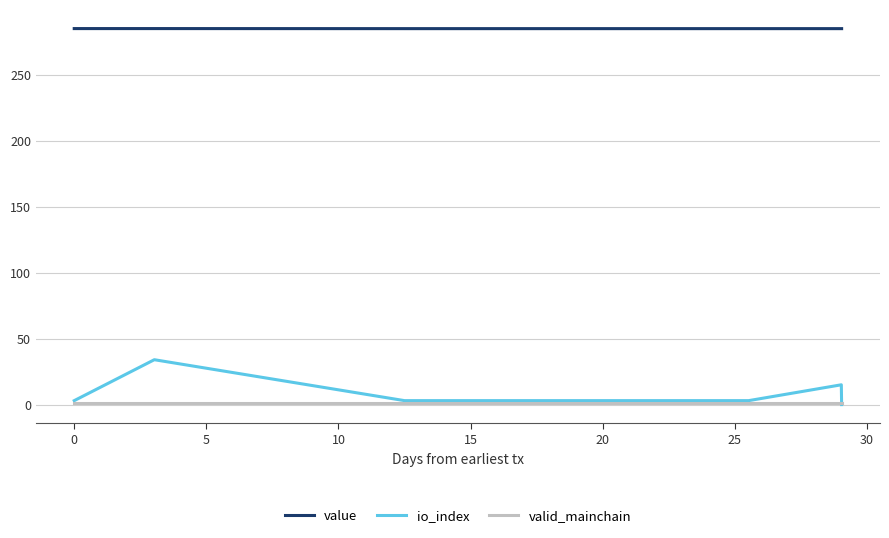

Which series has the widest spread of values?

io_index